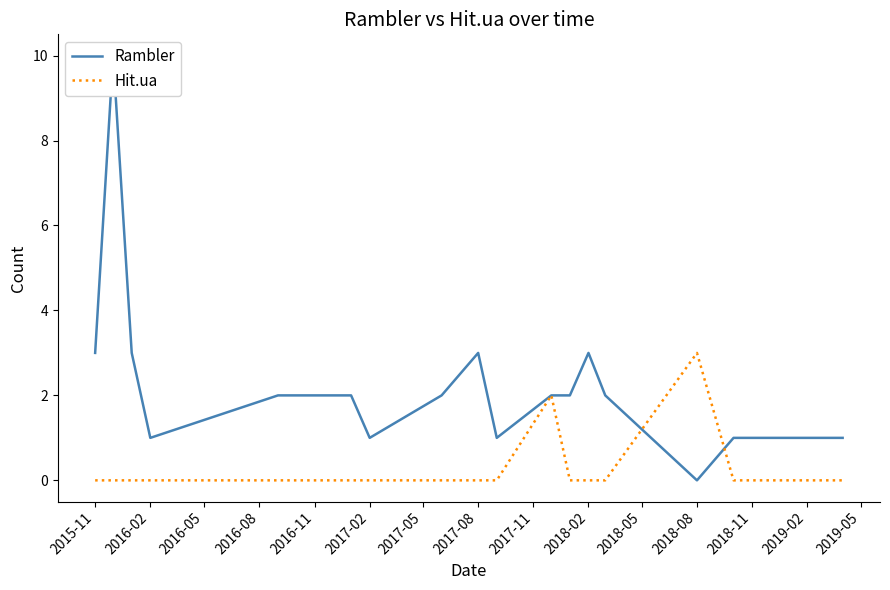

How many lines are shown in the chart?

2